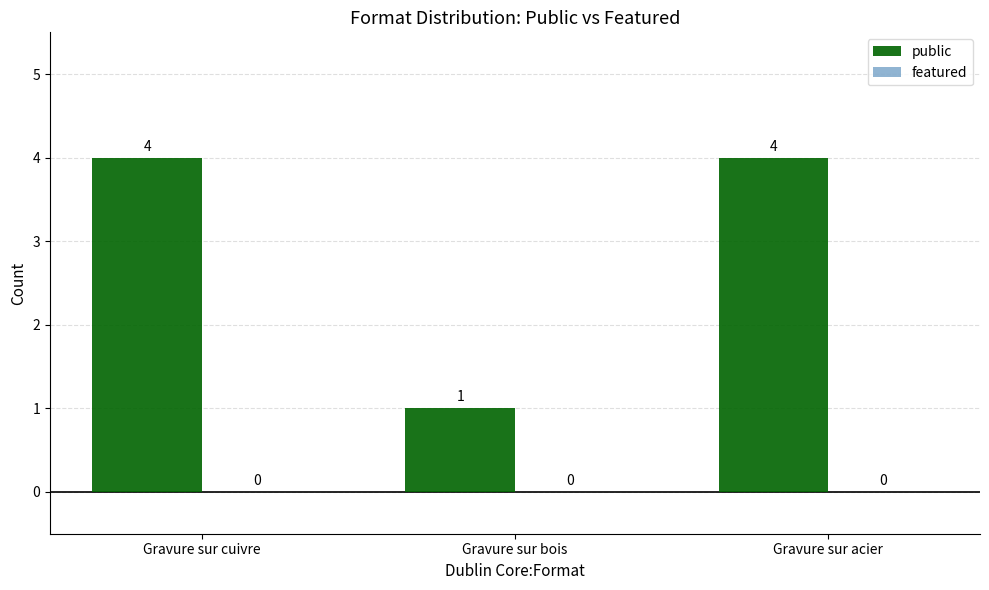

At which category does the chart reach its minimum across all series?

Gravure sur bois